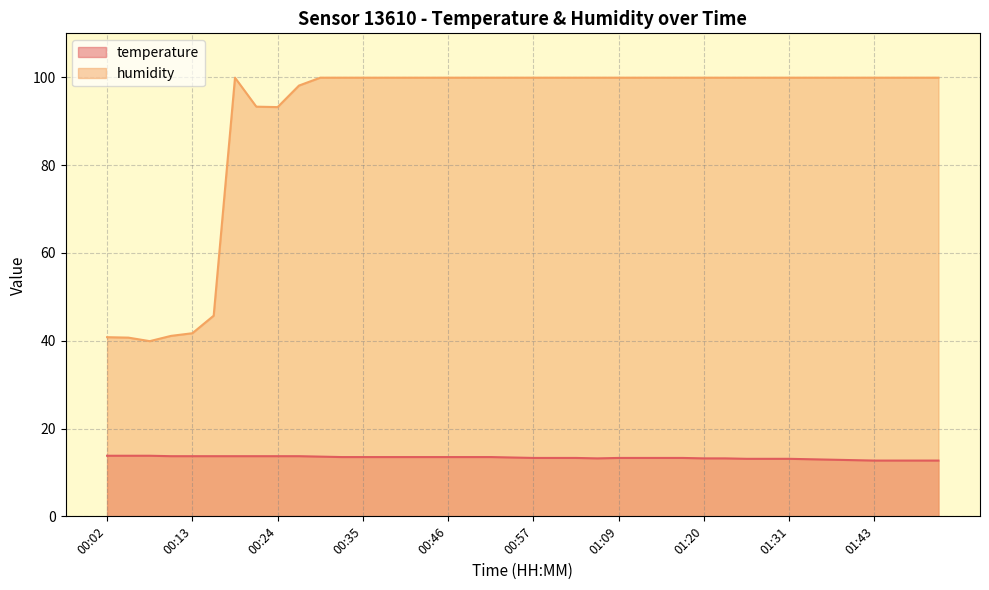

Rank the series by their average value, from highest to lowest.

humidity, temperature